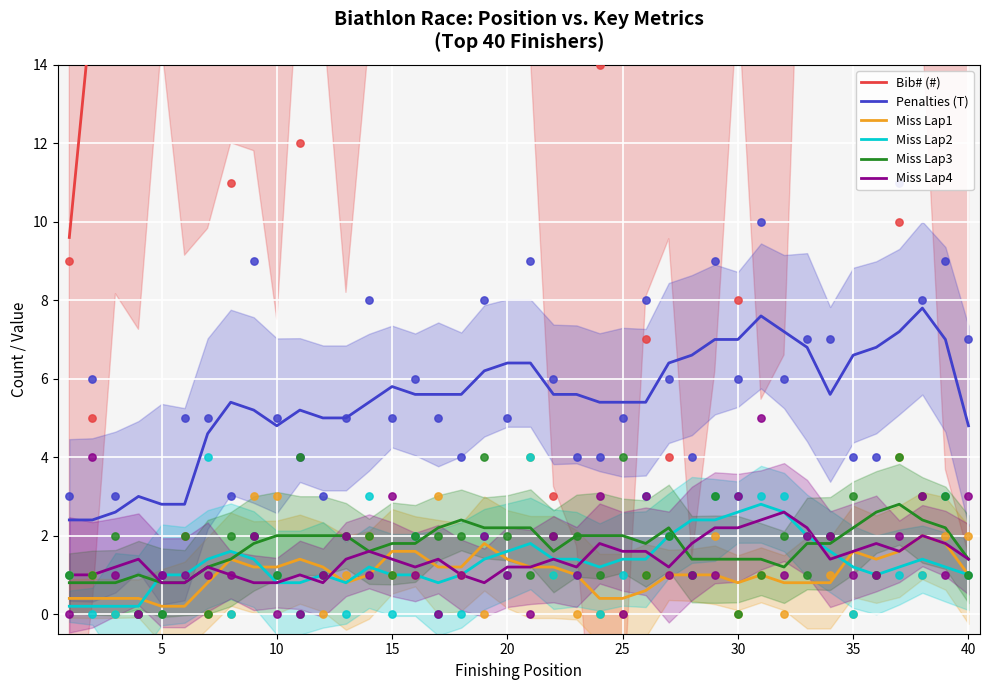

Which series has the largest total across all categories?

Bib# (#)